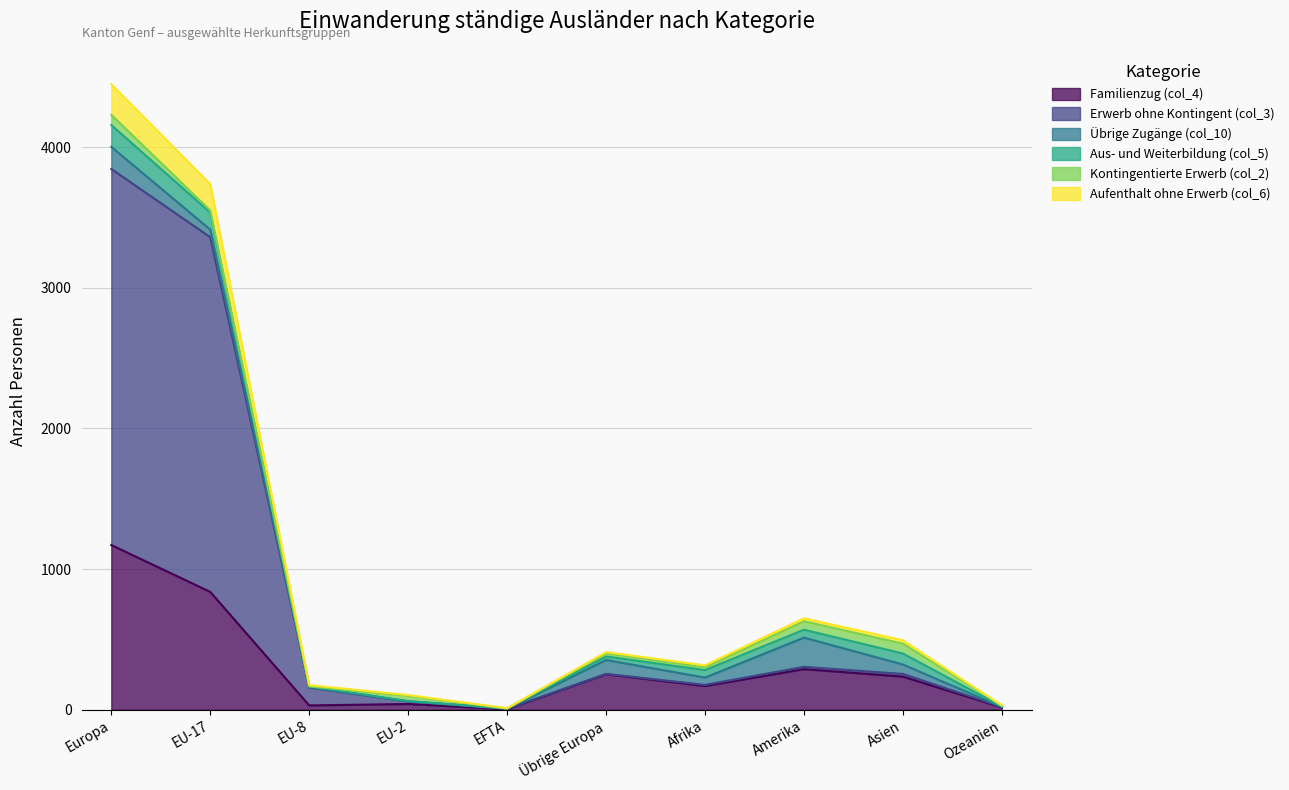

What is the minimum value shown in the chart?

4